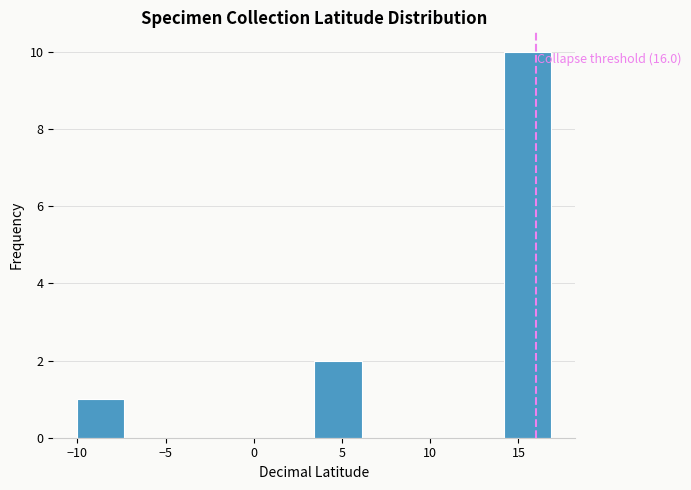

Over which range of the x-axis is the bar tallest?

14.0 to 17.0